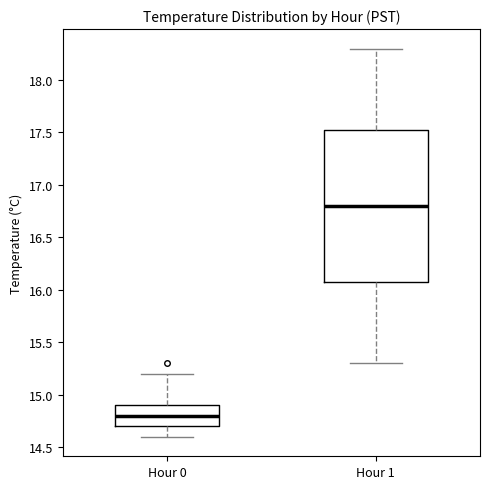

Reading left to right, transcribe this box plot: for each box, give where its median line is, the range the box spans, and where its two whiskers end, as read against the y-axis. The values are not printed on the chart, so give them approximately, as read against the axis.

Hour 0: median 14.80, box 14.70 to 14.90, whiskers 14.60 to 15.20
Hour 1: median 16.80, box 16.10 to 17.55, whiskers 15.30 to 18.30